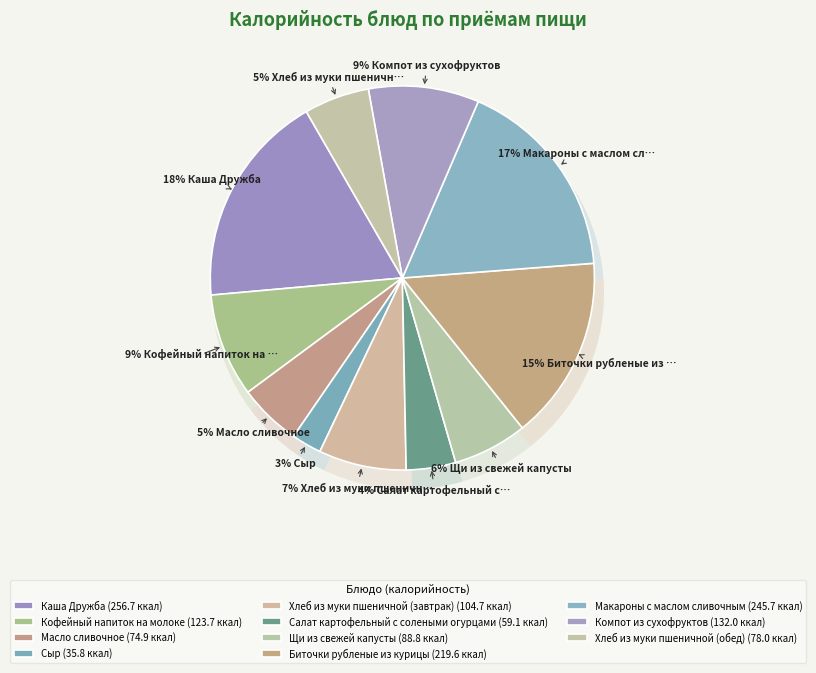

To the nearest percent, what is the average slice percentage?

9%